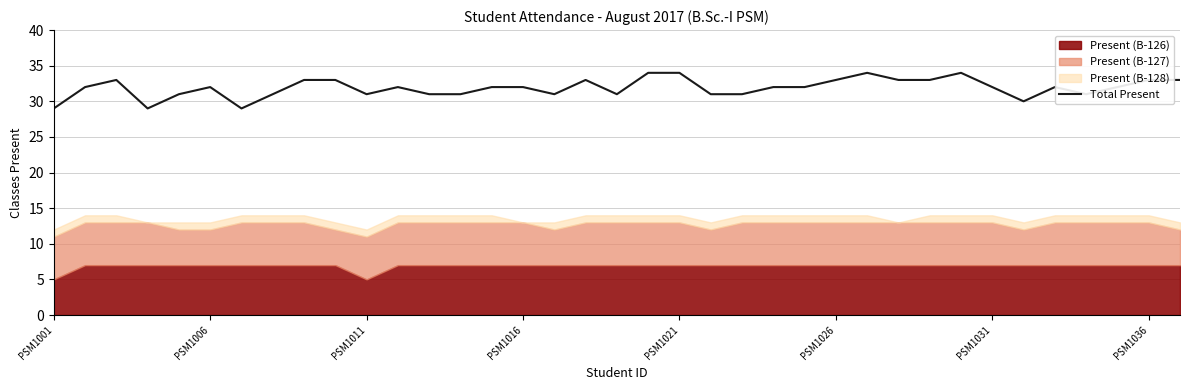

The Total Present series shows 12 at PSM1031. True or false?

False